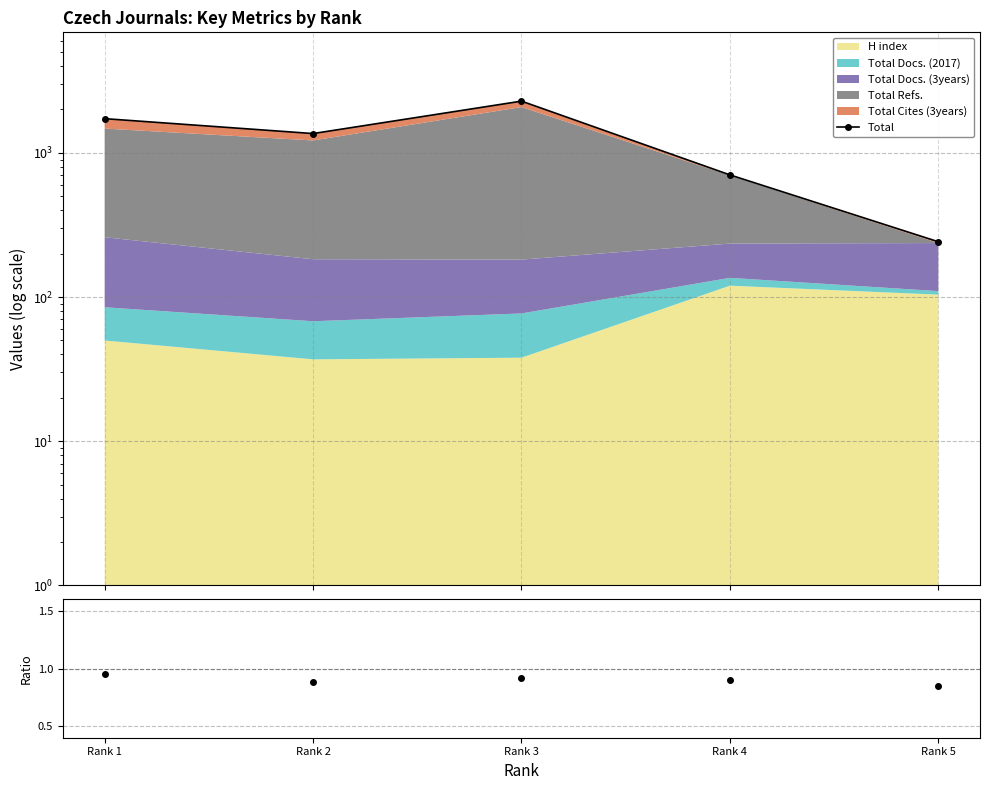

At which category is the sum across all series the highest?

Rank 3